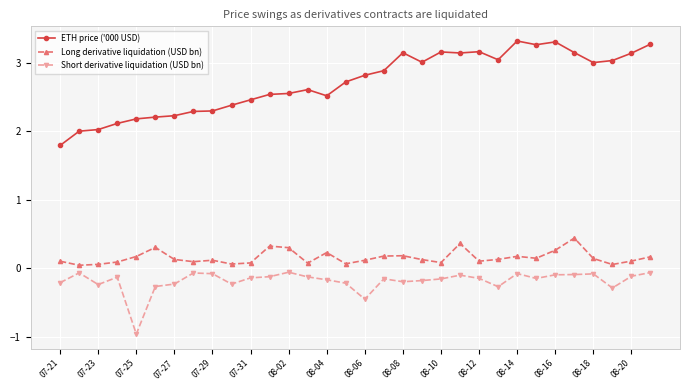

True or false: Short derivative liquidation (USD bn) and ETH price ('000 USD) intersect in this chart.

False